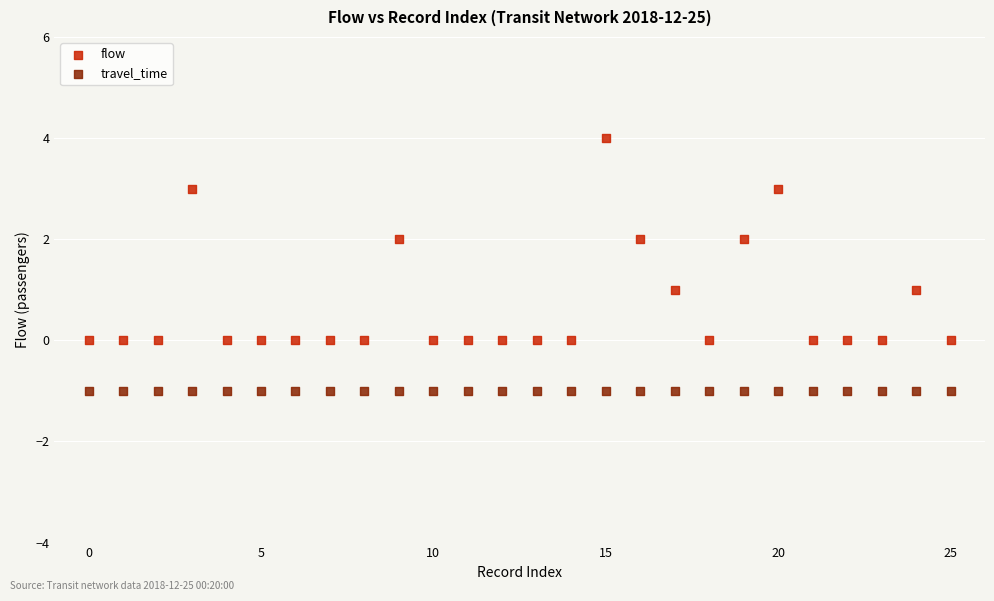

Which series contains the highest Y value?

flow